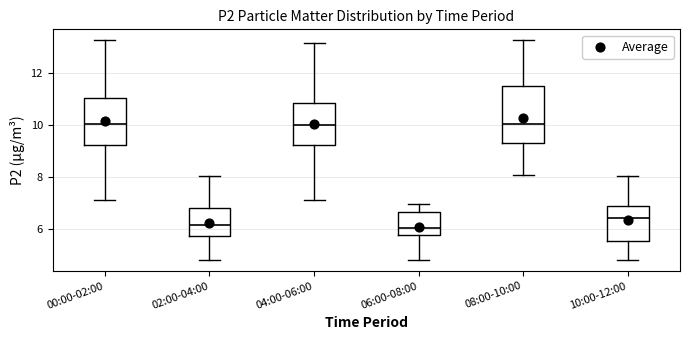

Comparing the boxes themselves (not the whiskers), which one is the tallest?

08:00-10:00